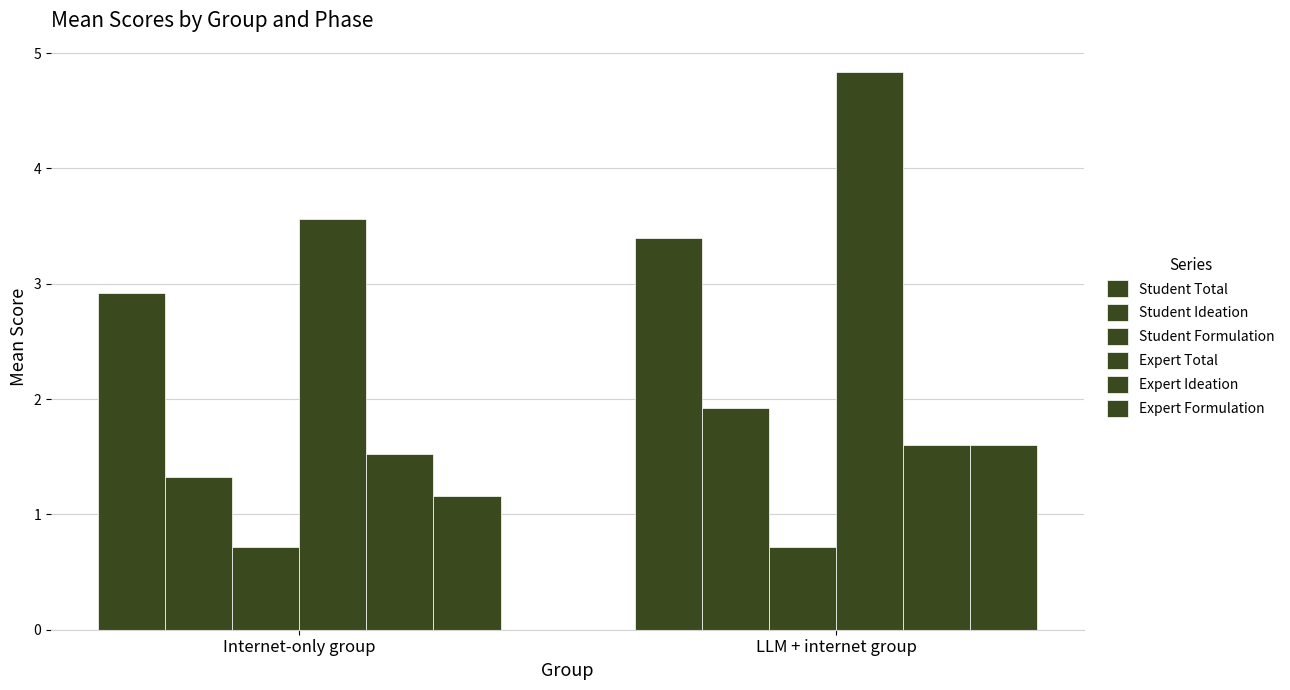

How many series are shown in this chart?

6